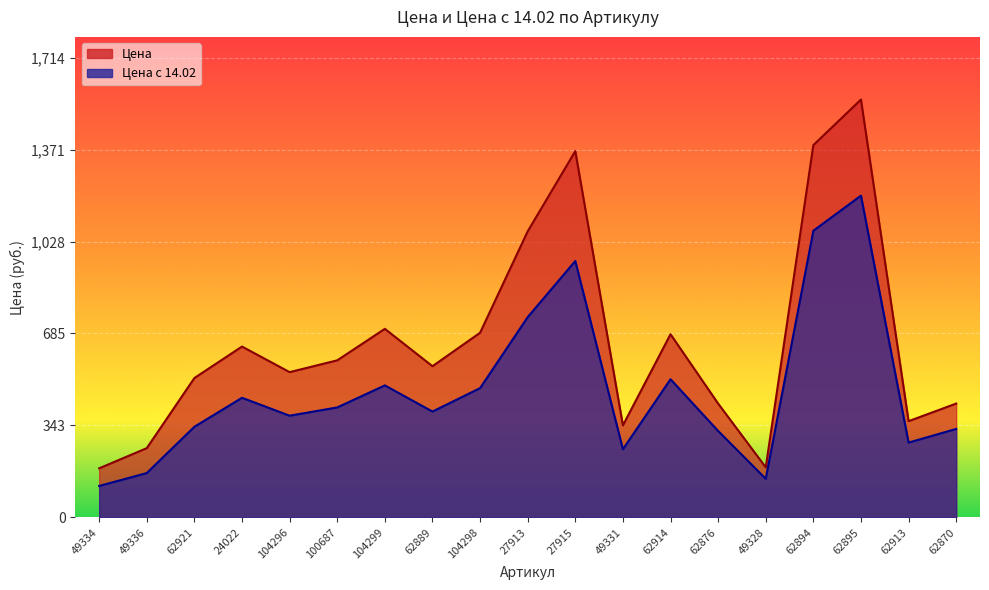

Where does the Цена series first go above 563?

24022